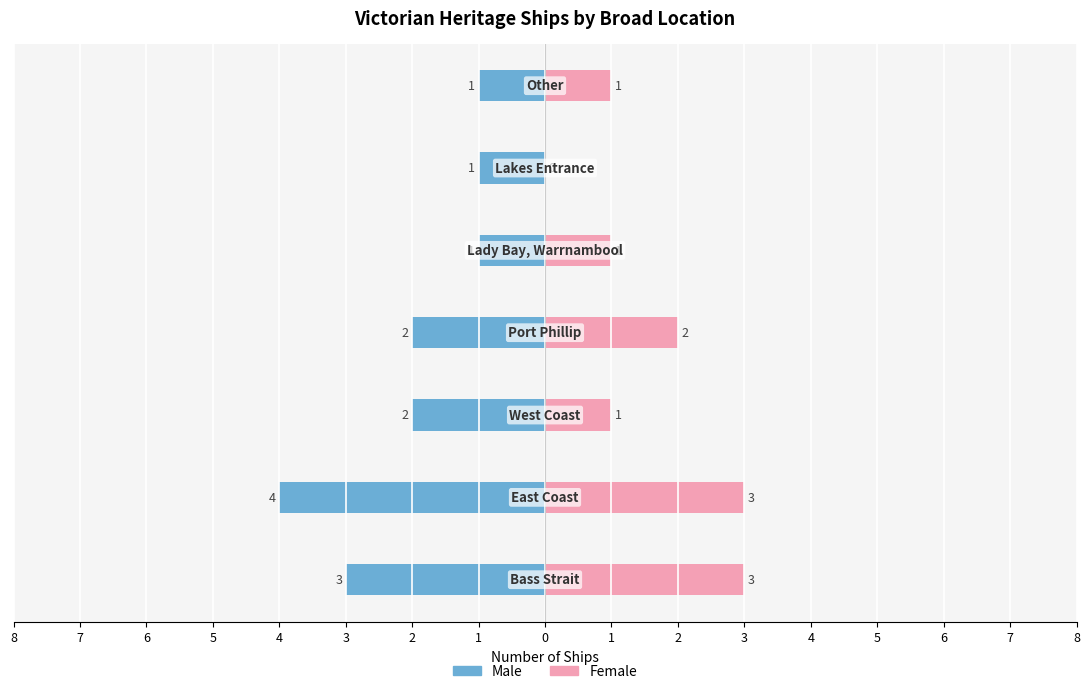

How many data points in Female are less than 1?

1